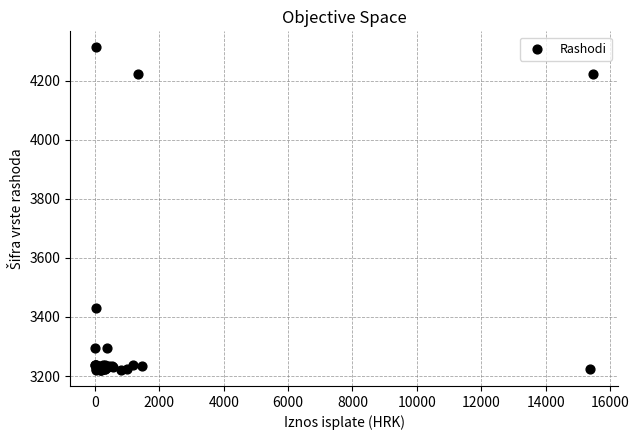

What Y value in the scatter plot is closest to 3766?

3431